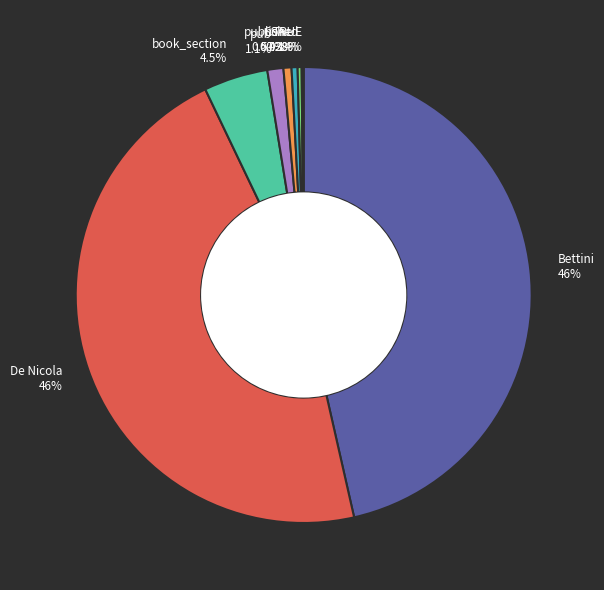

Do Bettini and pub together represent more than half of the pie?

No